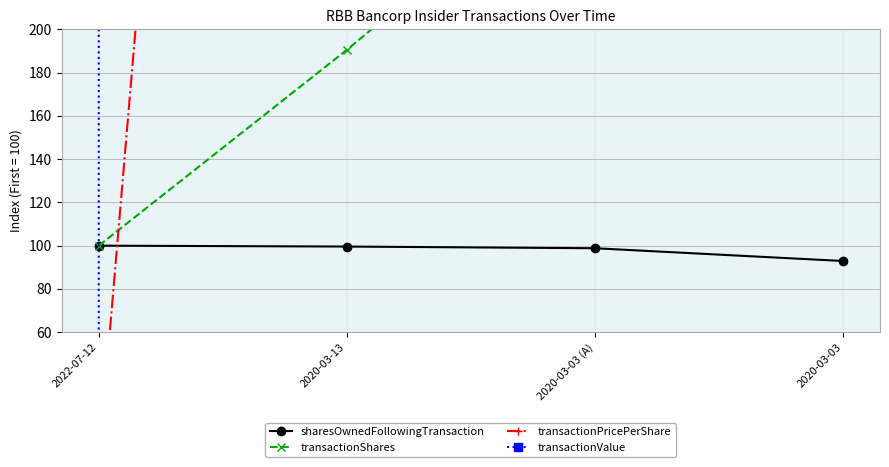

Does the chart have visible grid lines?

Yes